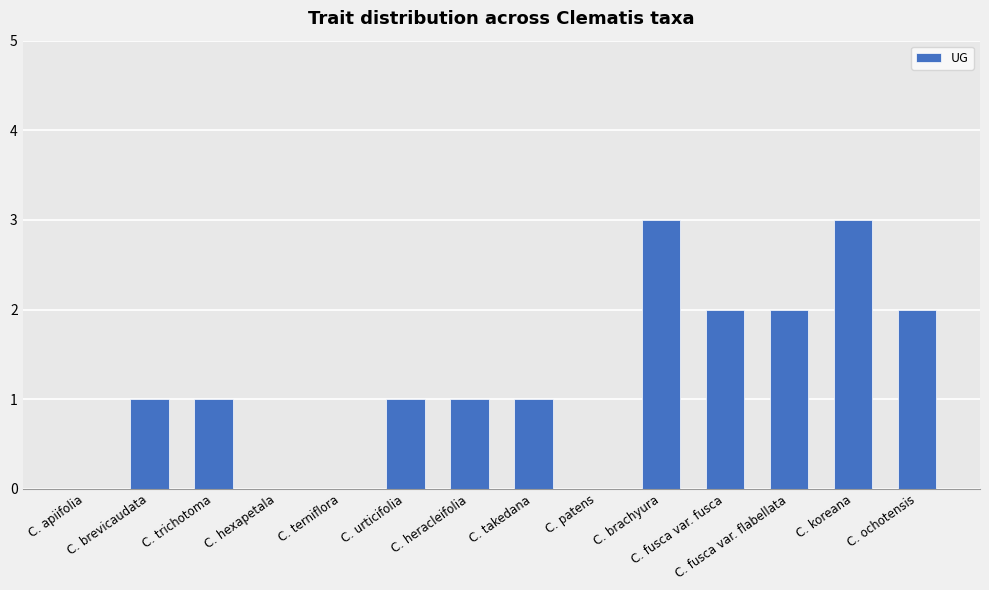

Reading left to right, transcribe all the data shown in this chart.

C. apiifolia=0	C. brevicaudata=1	C. trichotoma=1	C. hexapetala=0	C. terniflora=0	C. urticifolia=1	C. heracleifolia=1	C. takedana=1	C. patens=0	C. brachyura=3	C. fusca var. fusca=2	C. fusca var. flabellata=2	C. koreana=3	C. ochotensis=2